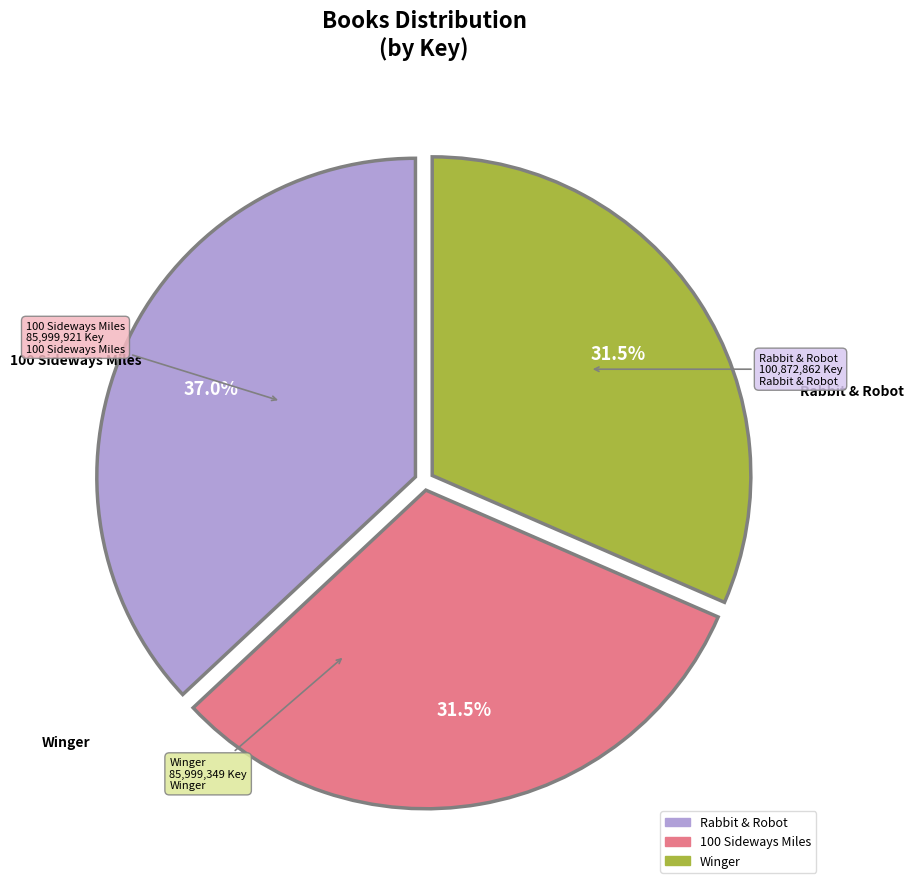

What percentage is NOT represented by Rabbit & Robot?

63.0%